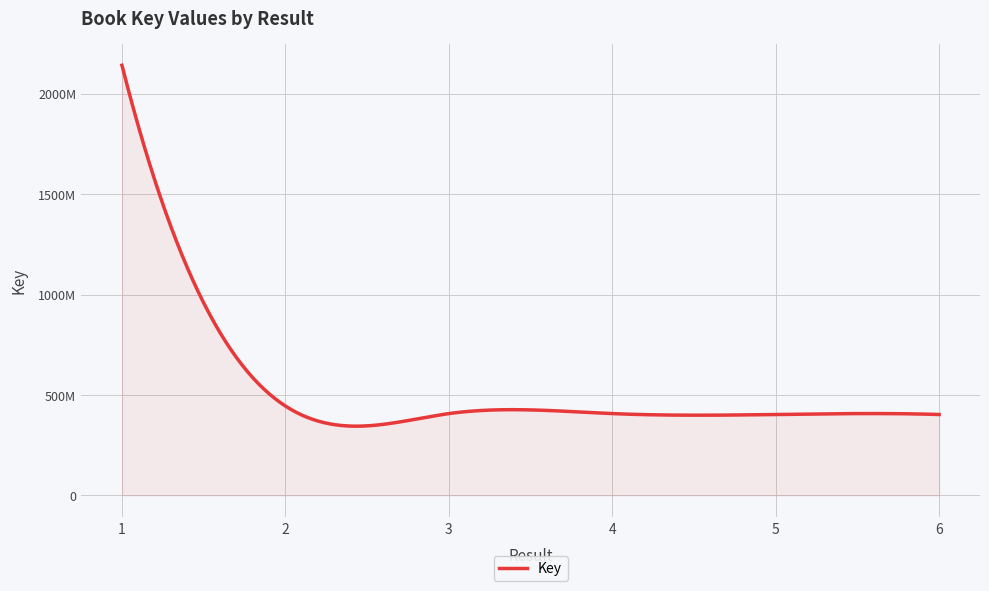

Reading right to left, extract all data points from this chart.

402952708	402953940	407537368	407538976	445252721	2141327223